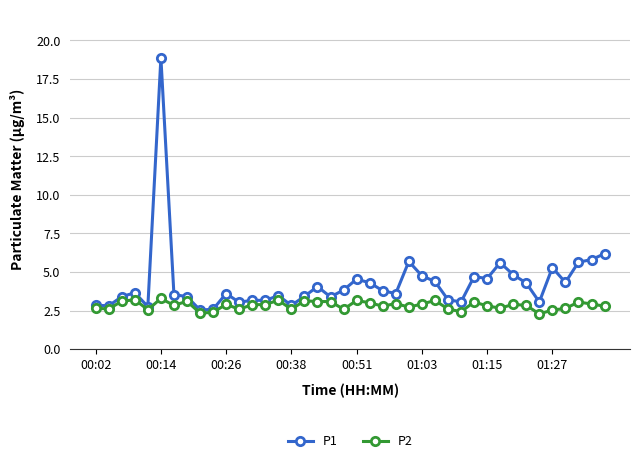

What is the greatest value displayed?

18.9